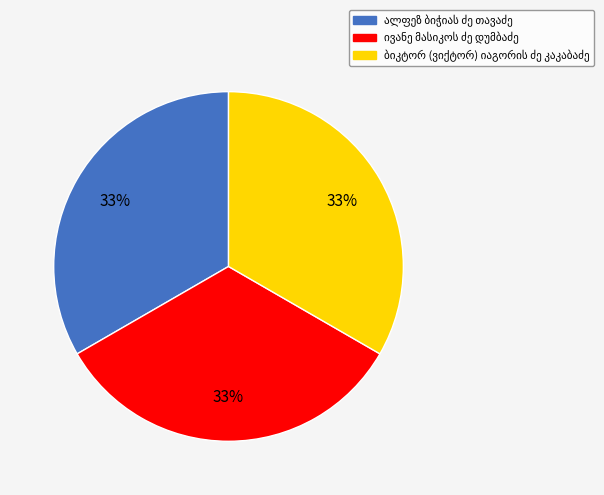

Does any single category account for the majority?

No